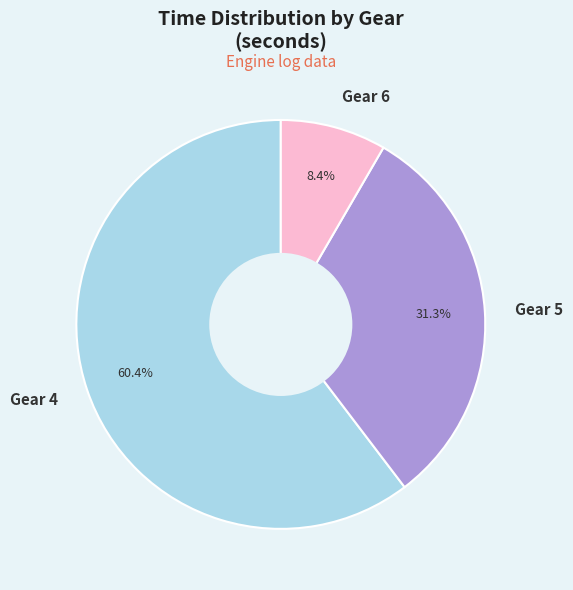

Rank the categories by value from highest to lowest.

Gear 4, Gear 5, Gear 6